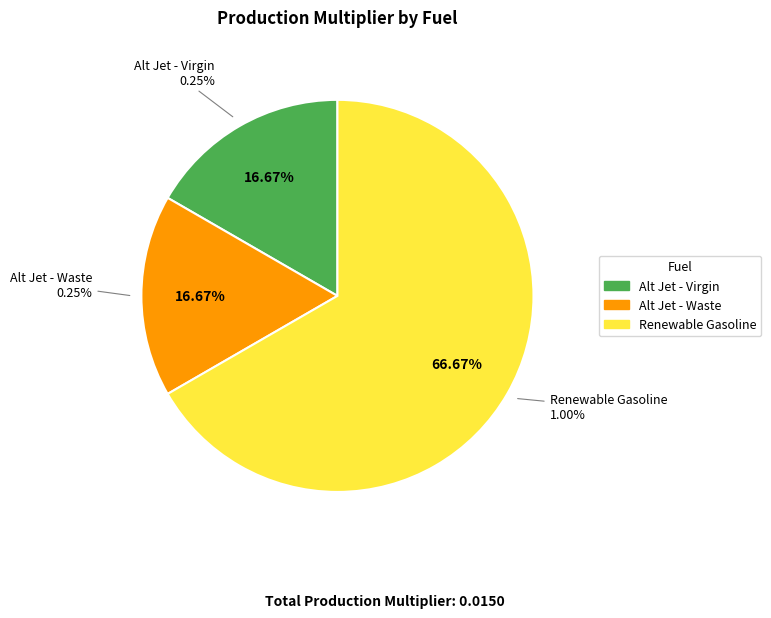

To the nearest percent, what portion does Alt Jet - Virgin represent?

17%